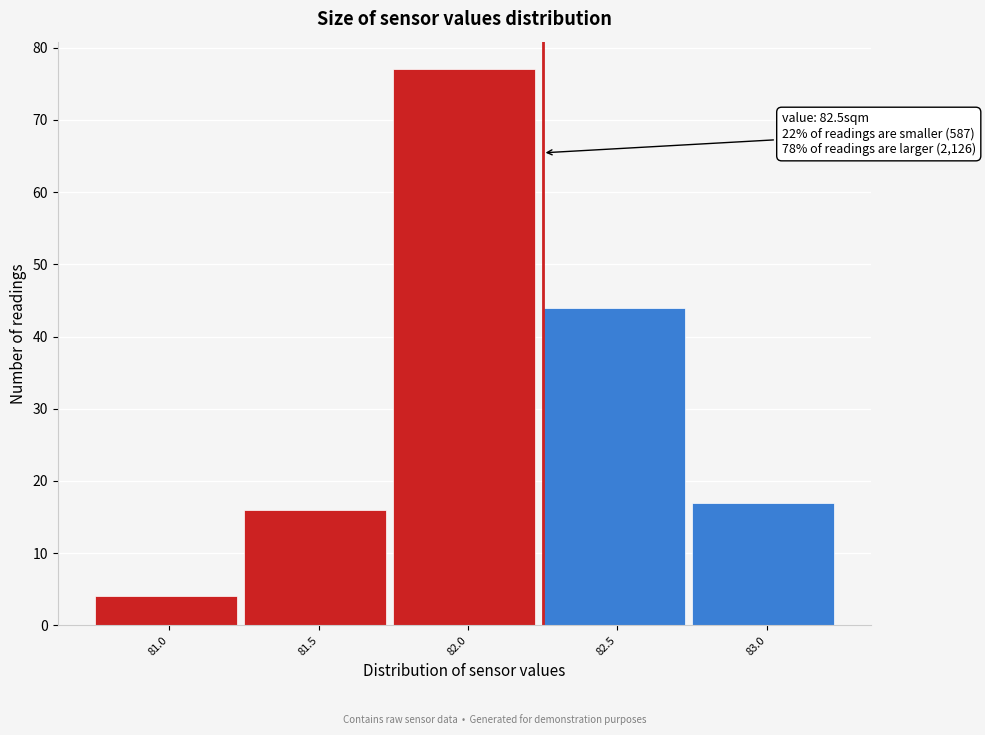

Reading left to right, list all the values displayed in this chart.

4	16	77	44	17